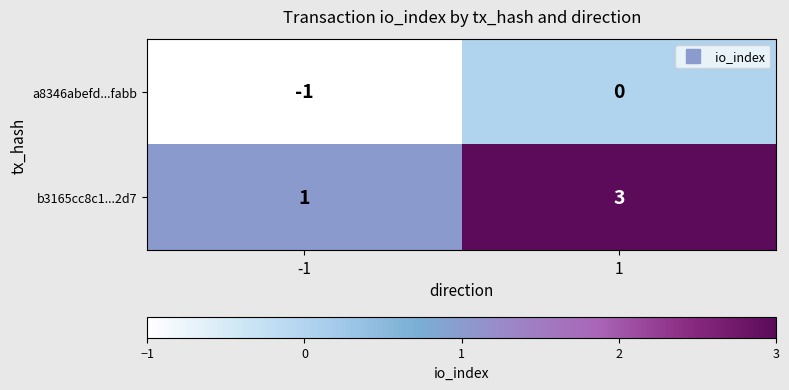

How many categories are shown in the chart?

2